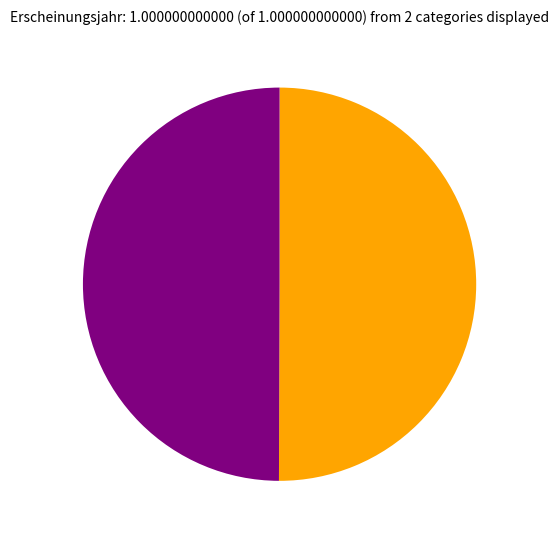

Count the number of slices in the pie.

2